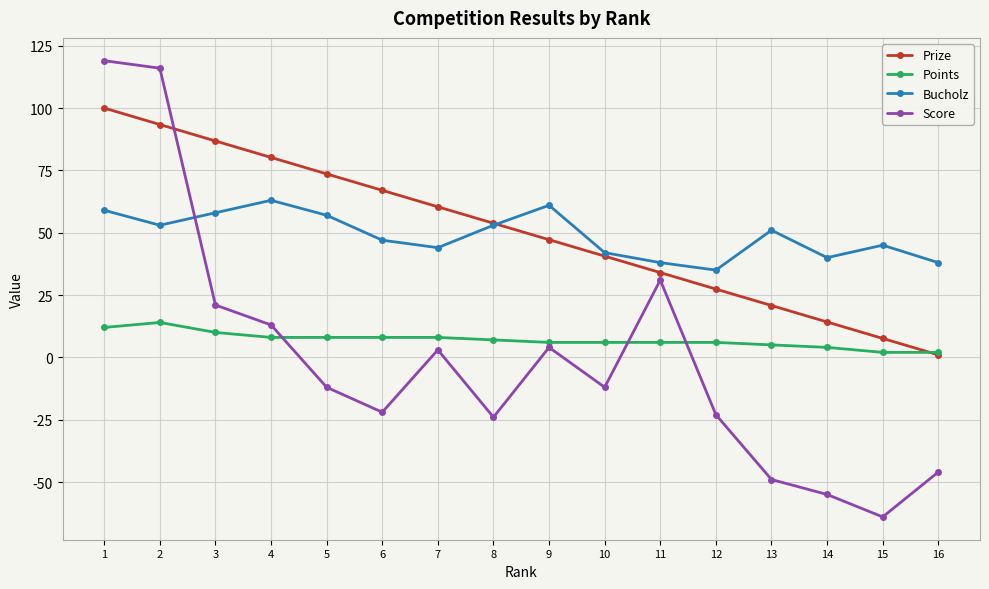

Reading right to left, list all the values displayed in this chart.

Prize: 16=1.0	15=7.6	14=14.2	13=20.8	12=27.4	11=34.0	10=40.6	9=47.2	8=53.8	7=60.4	6=67.0	5=73.6	4=80.2	3=86.8	2=93.4	1=100.0
Points: 16=2.0	15=2.0	14=4.0	13=5.0	12=6.0	11=6.0	10=6.0	9=6.0	8=7.0	7=8.0	6=8.0	5=8.0	4=8.0	3=10.0	2=14.0	1=12.0
Bucholz: 16=38.0	15=45.0	14=40.0	13=51.0	12=35.0	11=38.0	10=42.0	9=61.0	8=53.0	7=44.0	6=47.0	5=57.0	4=63.0	3=58.0	2=53.0	1=59.0
Score: 16=-46.0	15=-64.0	14=-55.0	13=-49.0	12=-23.0	11=31.0	10=-12.0	9=4.0	8=-24.0	7=3.0	6=-22.0	5=-12.0	4=13.0	3=21.0	2=116.0	1=119.0